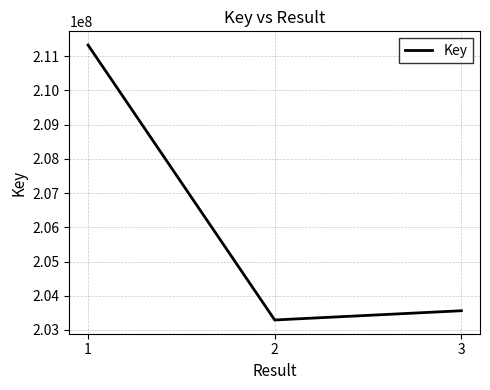

What is the approximate value at 2, to the nearest 10?

203290960